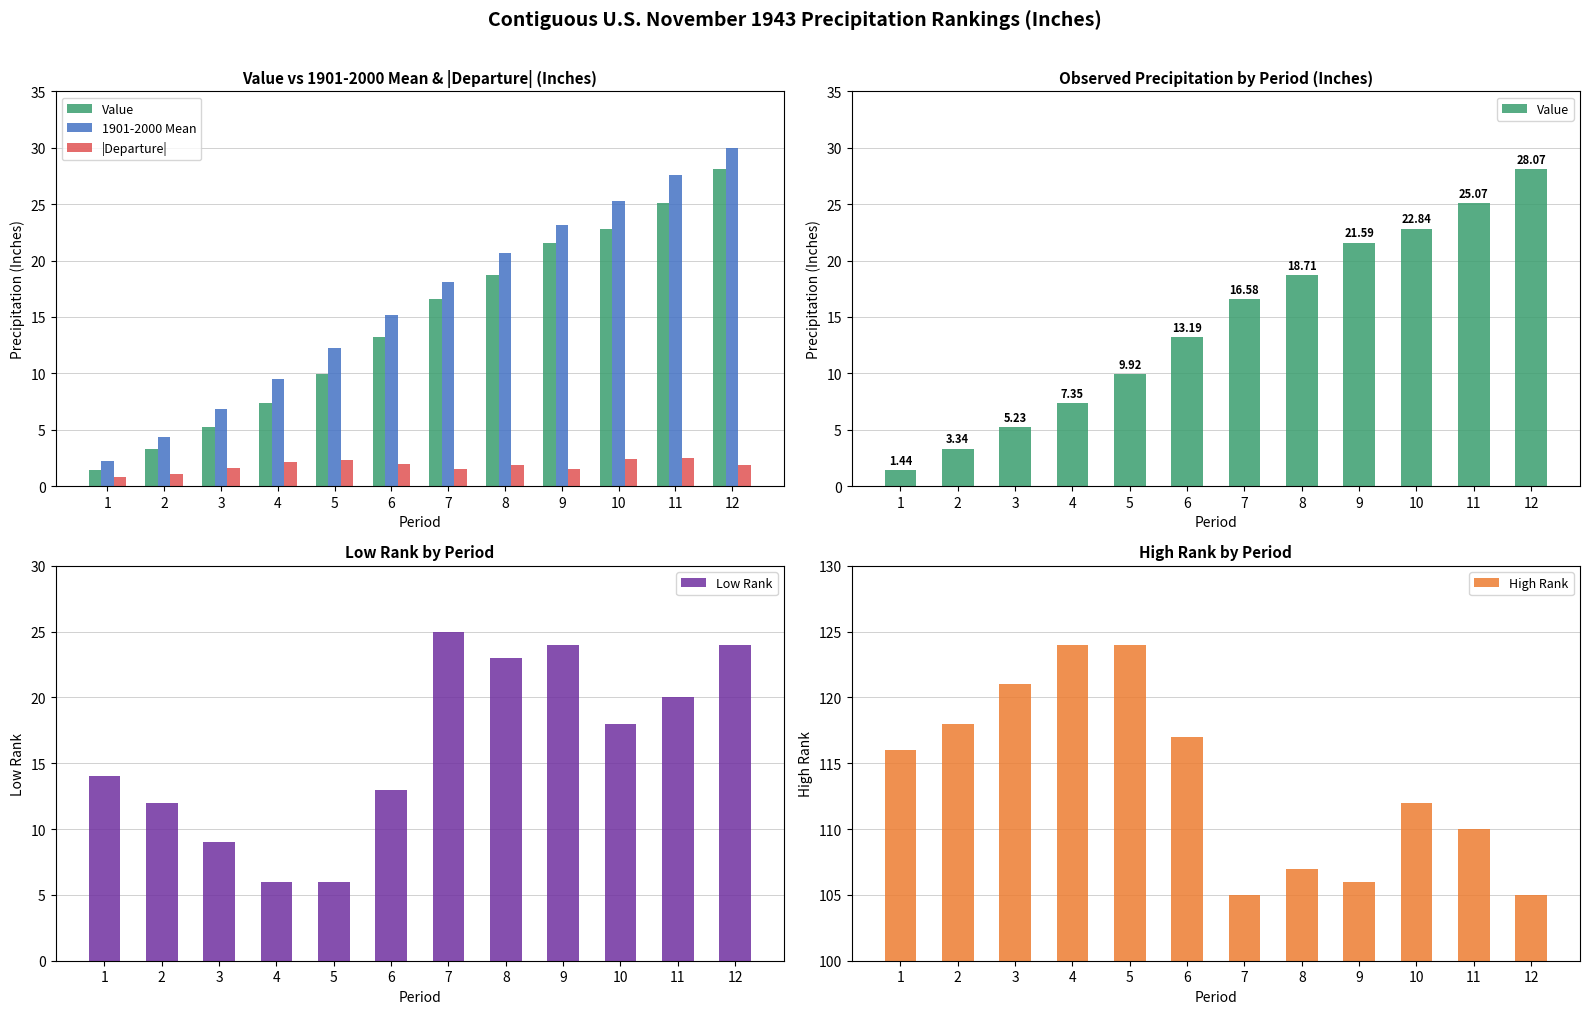

Which series has the widest spread of values?

1901-2000 Mean